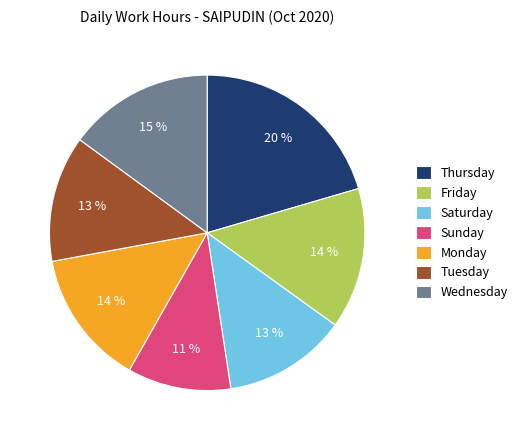

How many slices are in this pie chart?

7